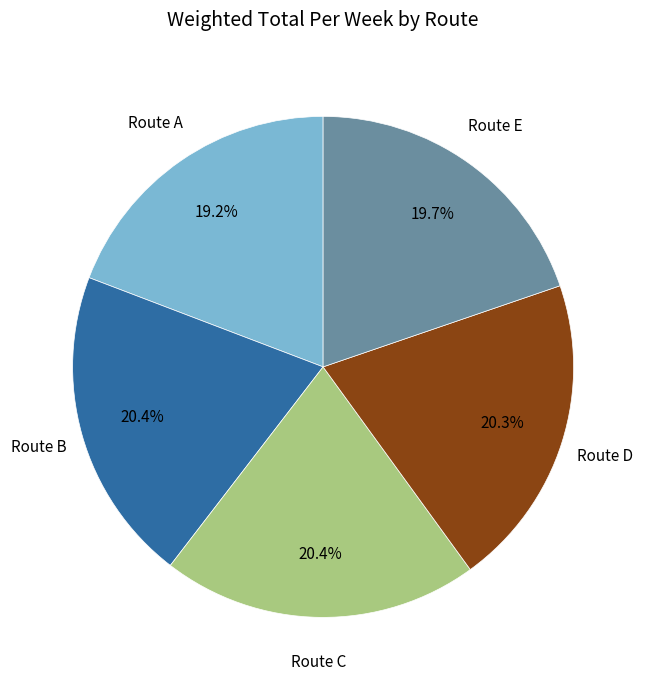

How many segments does this pie chart have?

5